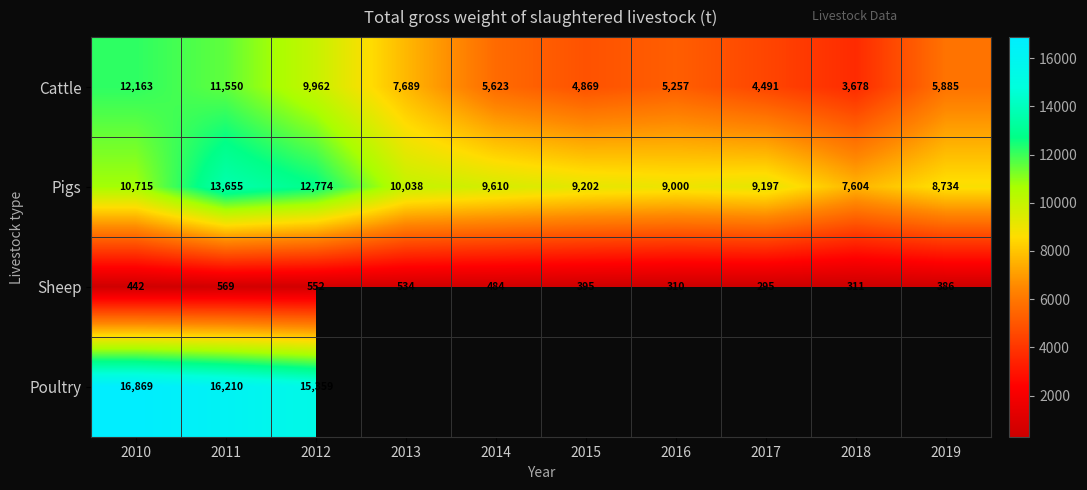

Is the value of Sheep at 2013 greater than the value of Pigs at 2017?

No